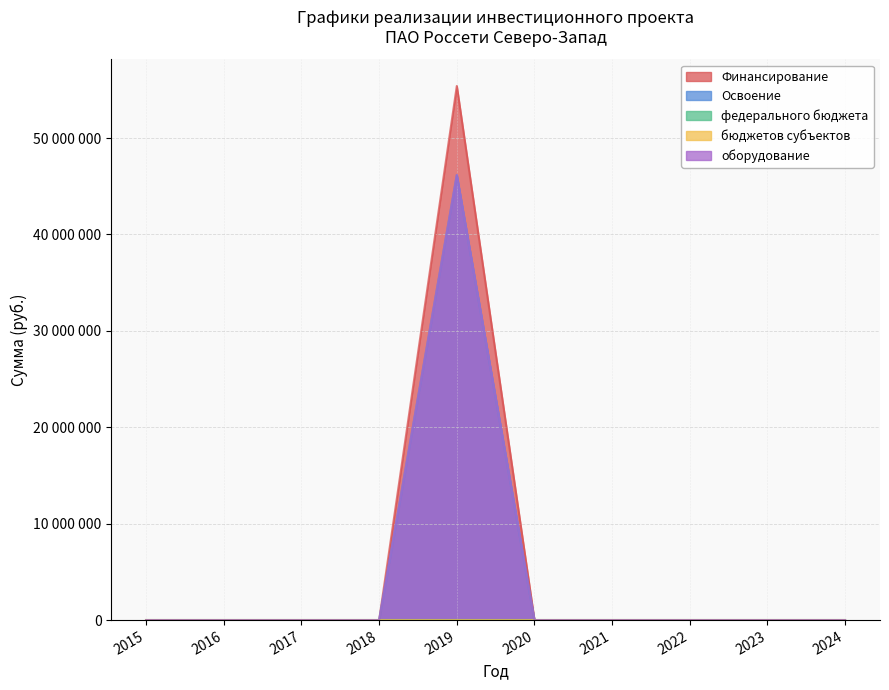

What is the maximum value for Освоение?

46167910